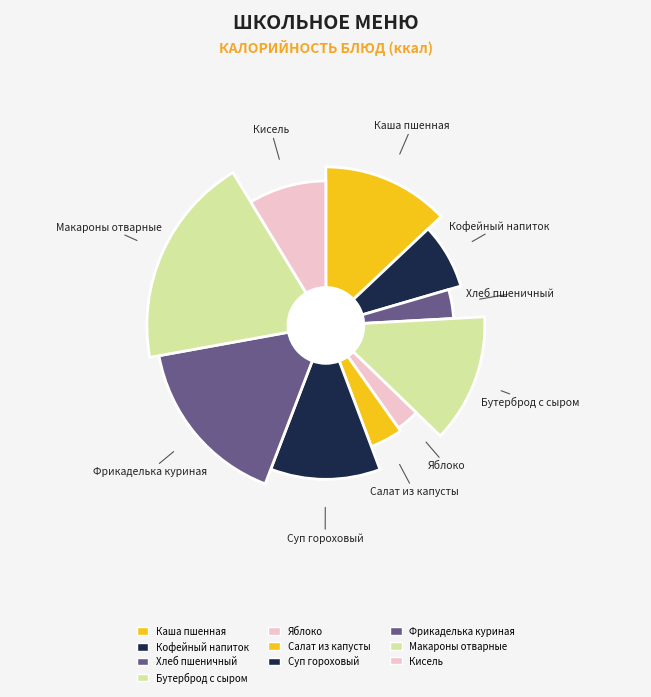

Is the sum of Кофейный напиток с молоком and Фрикаделька куриная в соусе greater than half?

No